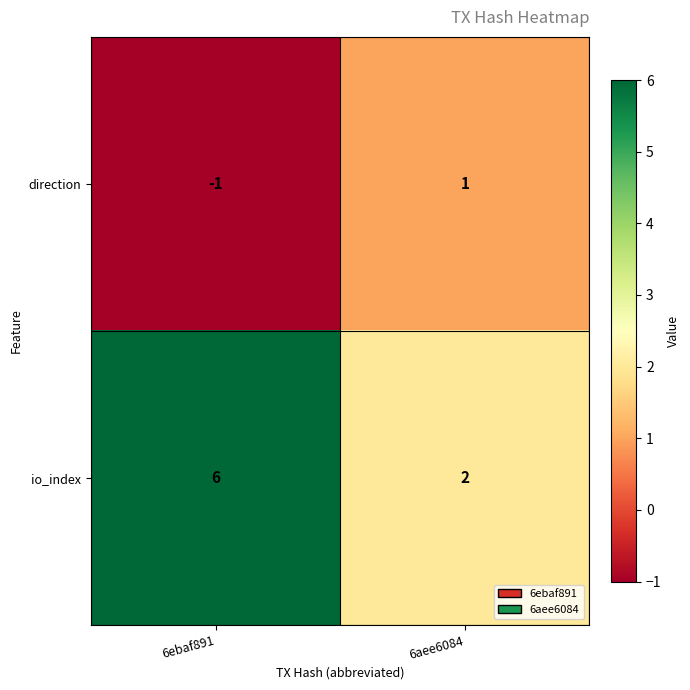

Which label corresponds to the smallest value in the chart?

6ebaf891